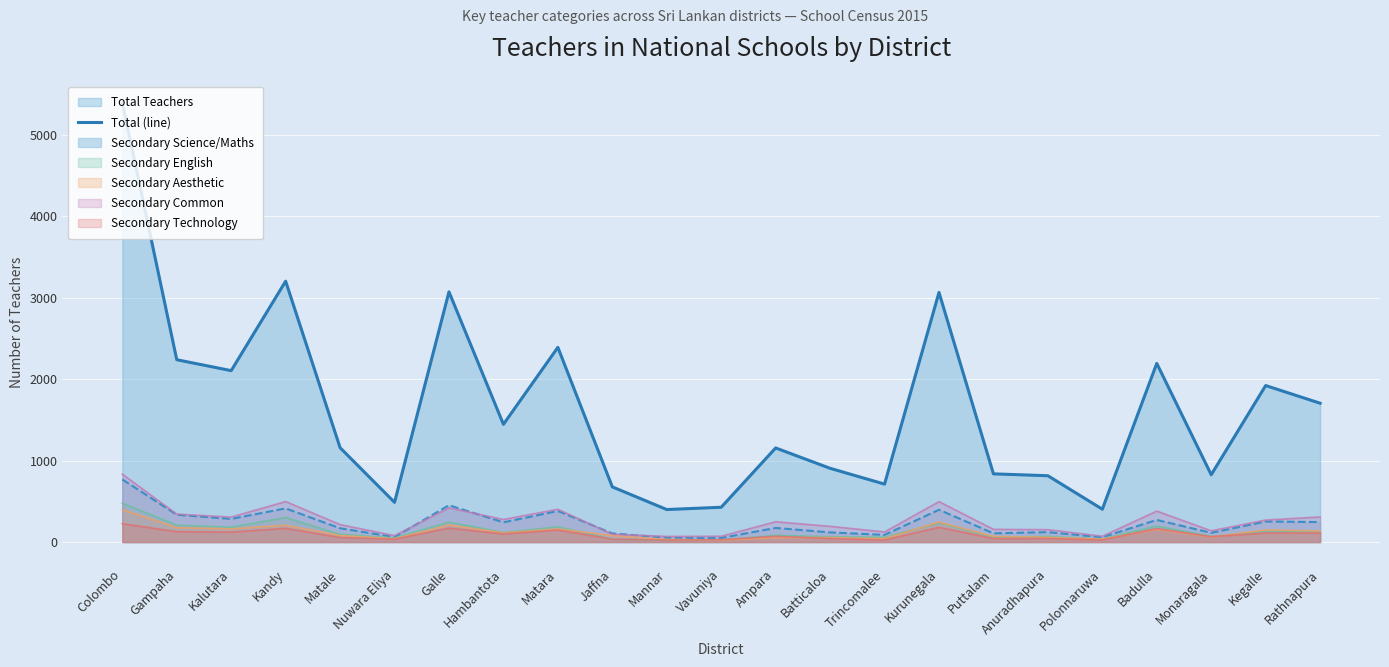

Is it true that the value at Kalutara is 2104?

True